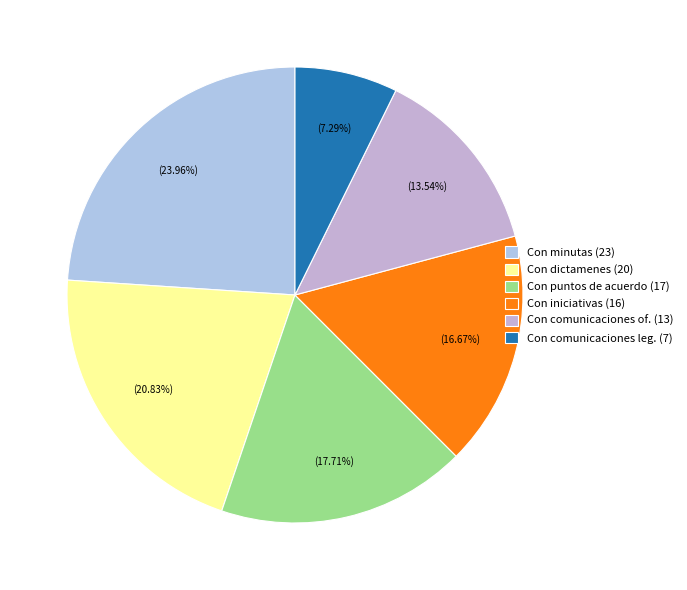

Count the number of slices in the pie.

6